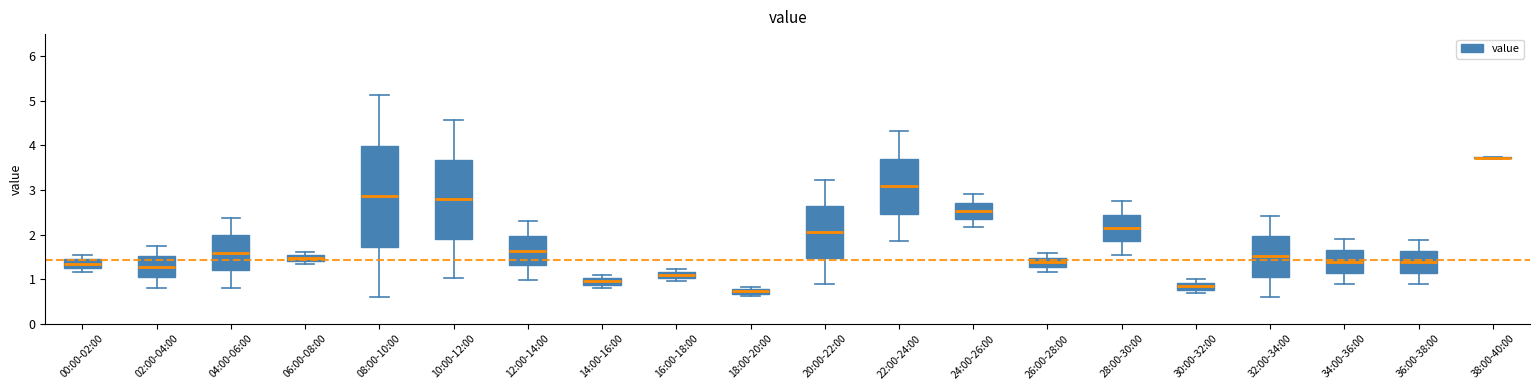

Comparing the boxes themselves (not the whiskers), which one is the tallest?

08:00-10:00